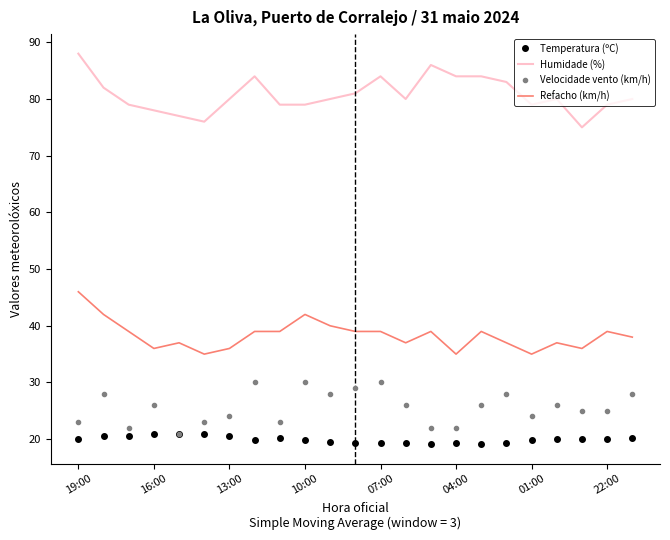

True or false: Humidade (%) and Velocidade vento (km/h) cross at least once.

False